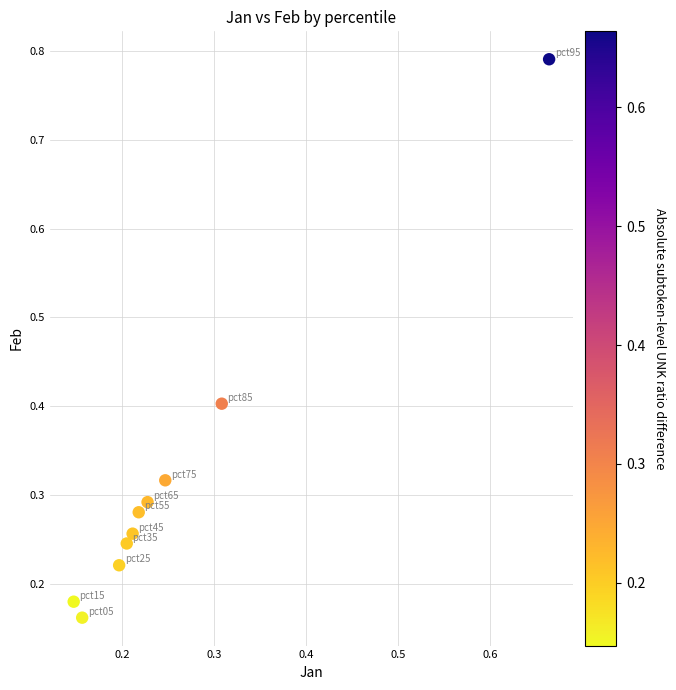

What is the range of X values (max minus min)?

0.5